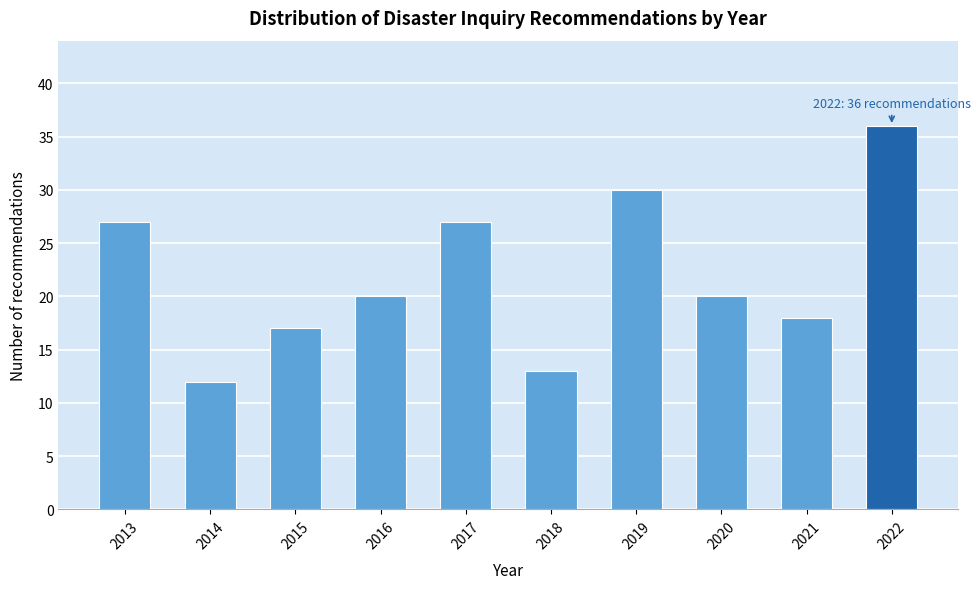

Reading left to right, extract all data points from this chart.

27	12	17	20	27	13	30	20	18	36